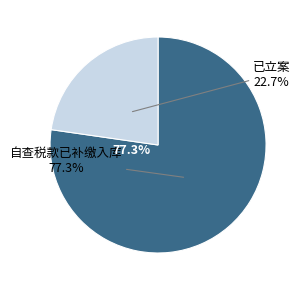

What percentage is NOT represented by 自查税款已补缴入库?

22.7%